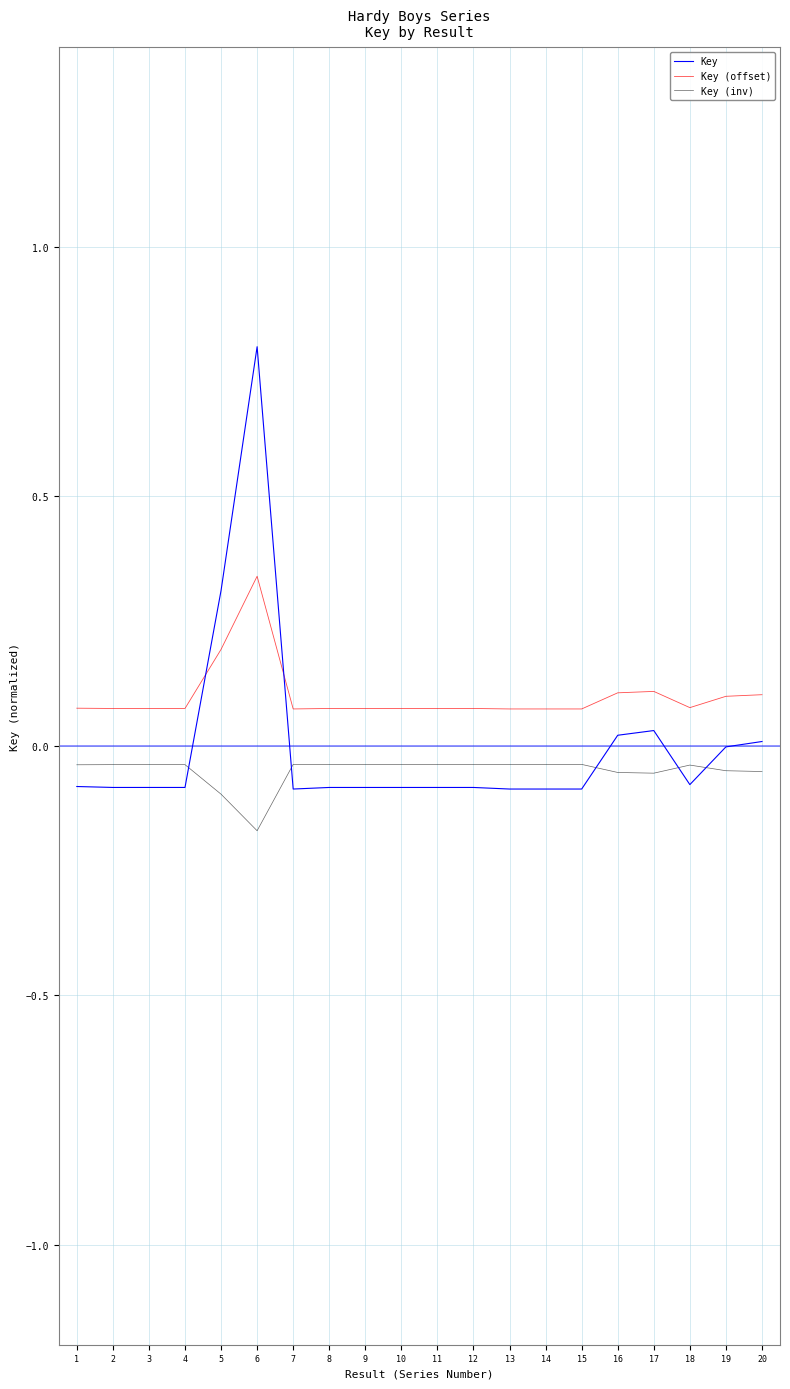

True or false: Key (offset) has more than 2 interior local peaks.

True